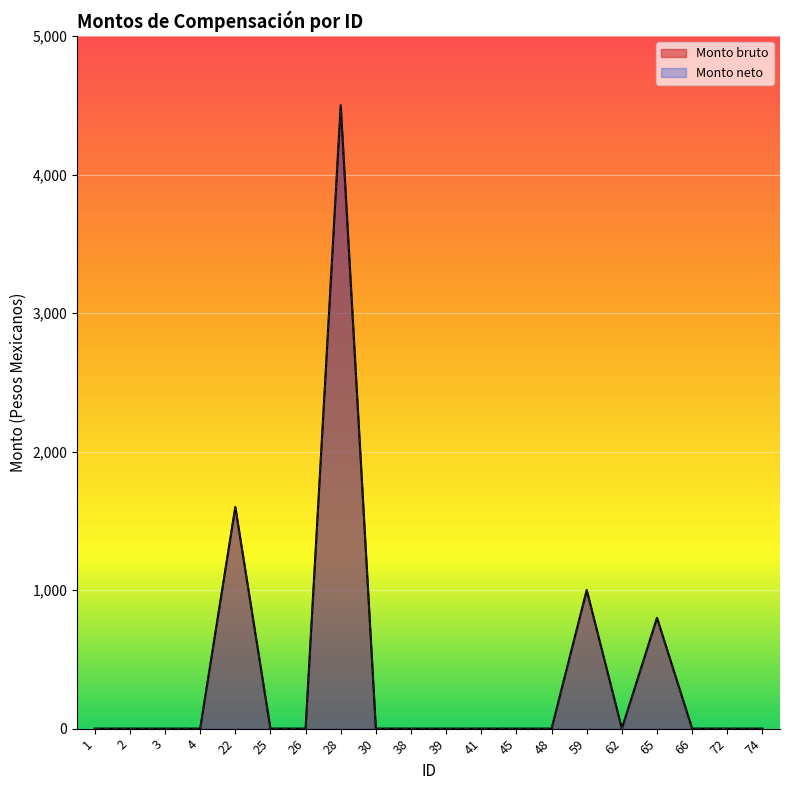

True or false: Monto neto and Monto bruto cross at least once.

False